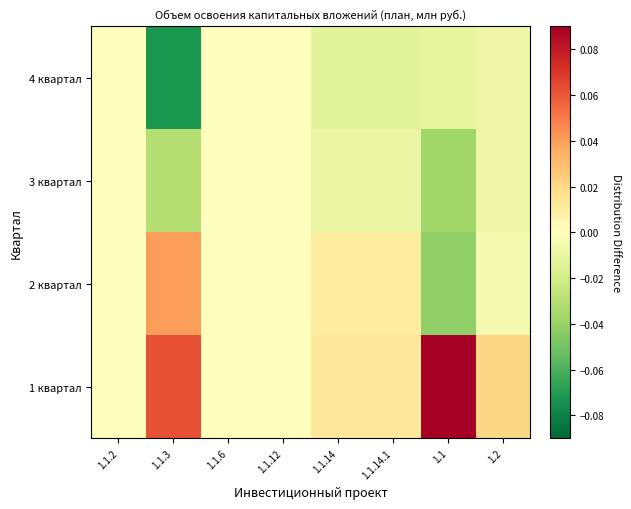

Reading right to left, list all the values displayed in this chart.

1 квартал: 1.2=0.0	1.1=0.1	1.1.14.1=0.0	1.1.14=0.0	1.1.12=0.0	1.1.6=-0.0	1.1.3=0.1	1.1.2=0.0
2 квартал: 1.2=-0.0	1.1=-0.0	1.1.14.1=0.0	1.1.14=0.0	1.1.12=-0.0	1.1.6=-0.0	1.1.3=0.0	1.1.2=0.0
3 квартал: 1.2=-0.0	1.1=-0.0	1.1.14.1=-0.0	1.1.14=-0.0	1.1.12=-0.0	1.1.6=0.0	1.1.3=-0.0	1.1.2=0.0
4 квартал: 1.2=-0.0	1.1=-0.0	1.1.14.1=-0.0	1.1.14=-0.0	1.1.12=0.0	1.1.6=-0.0	1.1.3=-0.1	1.1.2=0.0